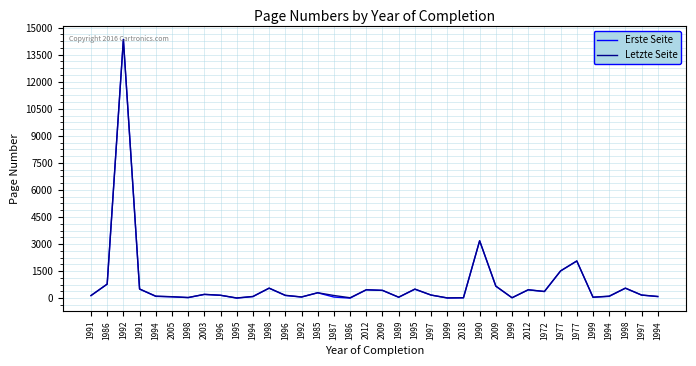

True or false: Letzte Seite has more than 0 interior local peaks.

True